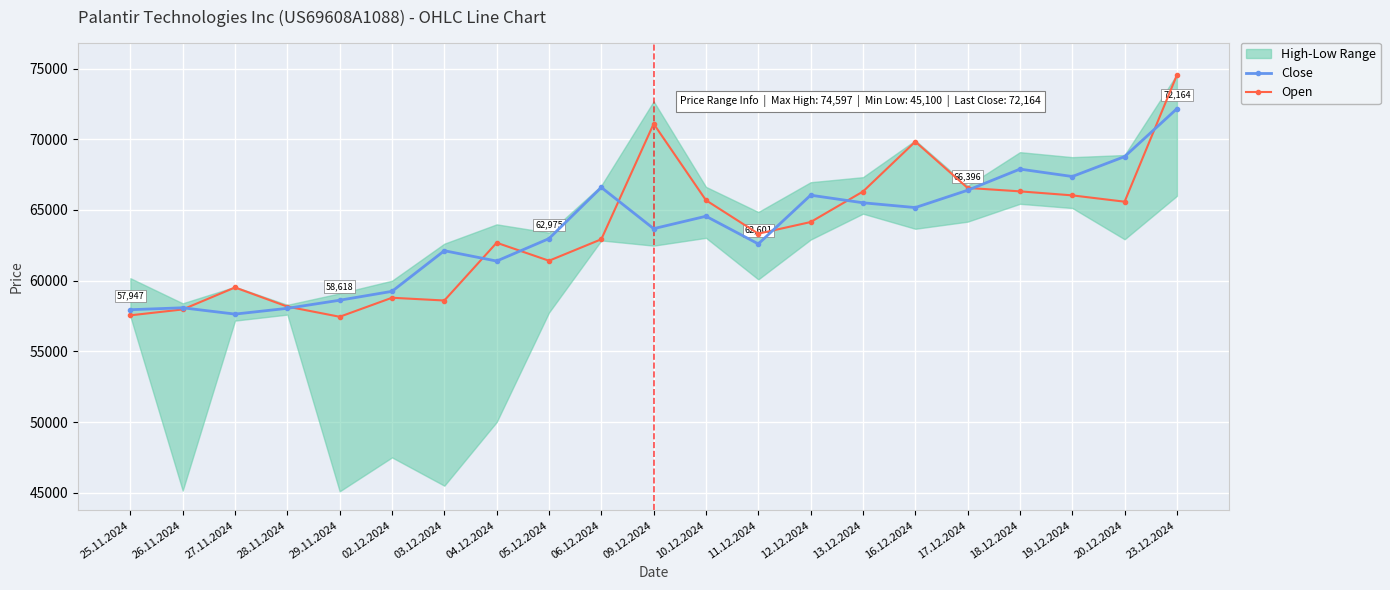

What is the difference between the highest and lowest values at 02.12.2024?

453